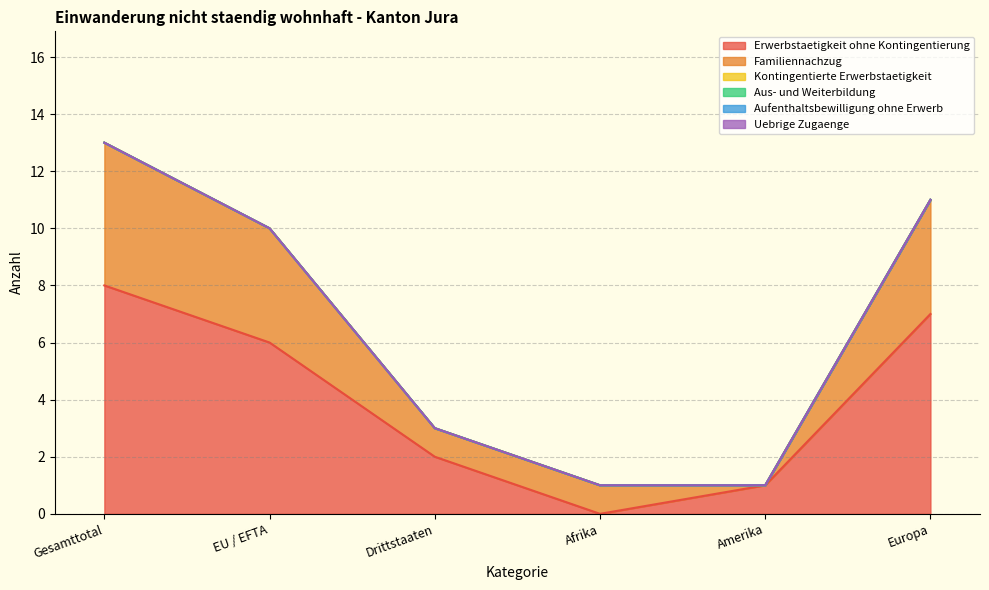

How many data points does each series have?

6